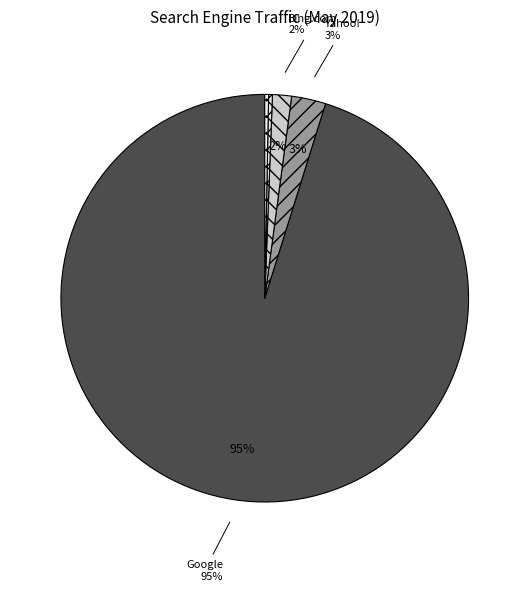

Combined, what portion of the pie is Bing.com and Yandex?

1.8%